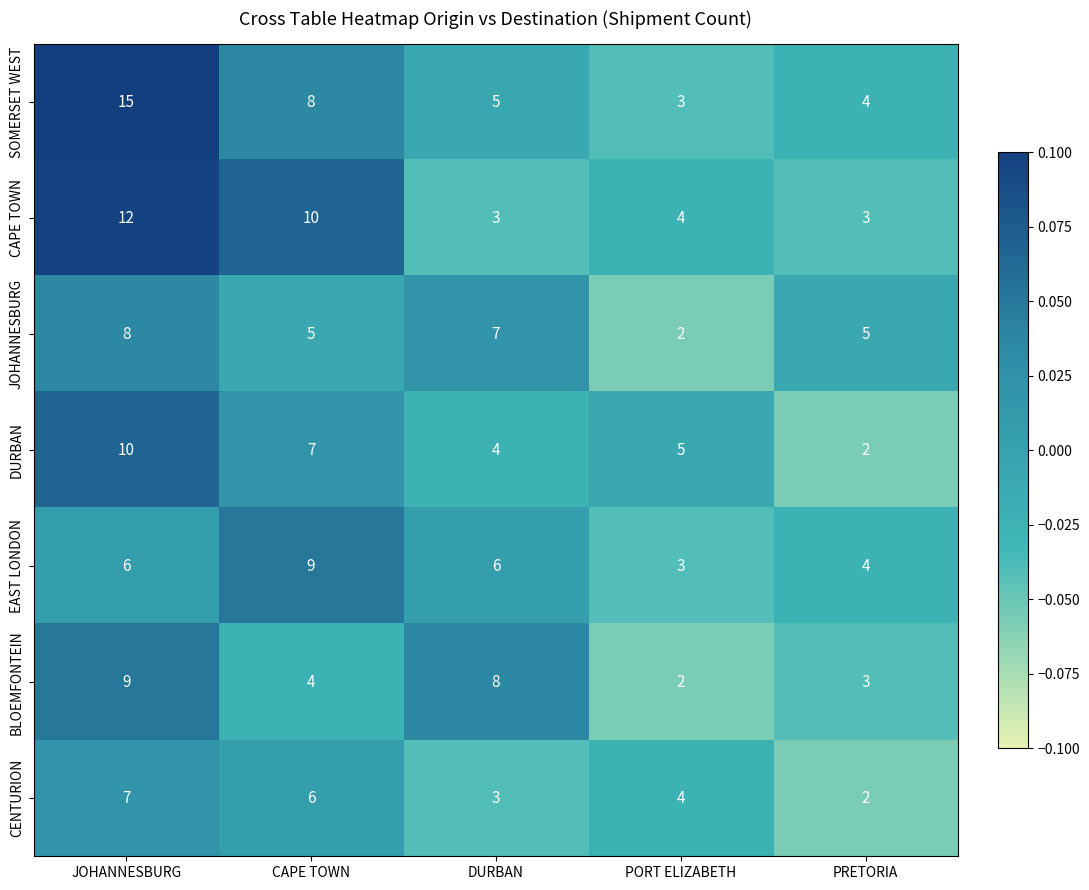

The value of EAST LONDON at CAPE TOWN is 9. True or false?

True